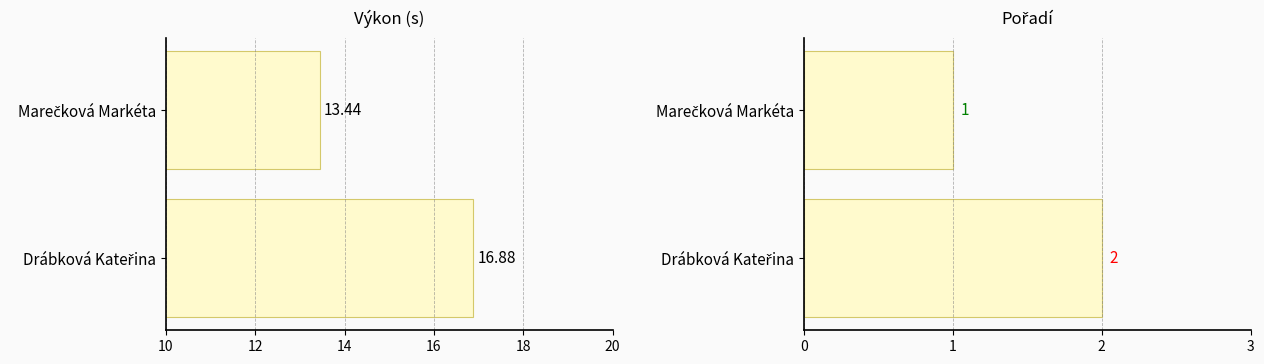

What is the highest value of the Výkon series?

16.9